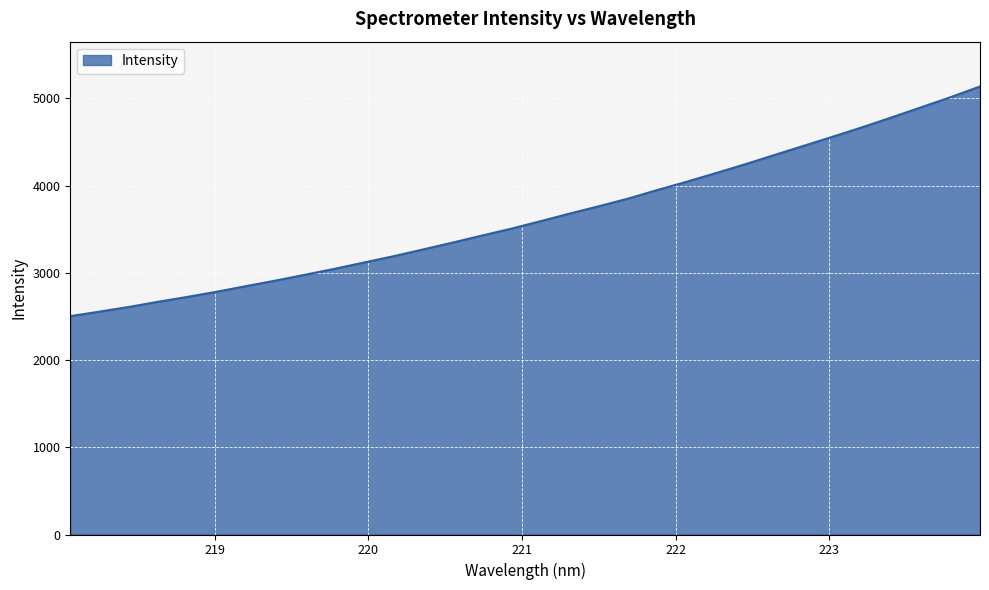

What is the minimum value shown in the chart?

2502.5